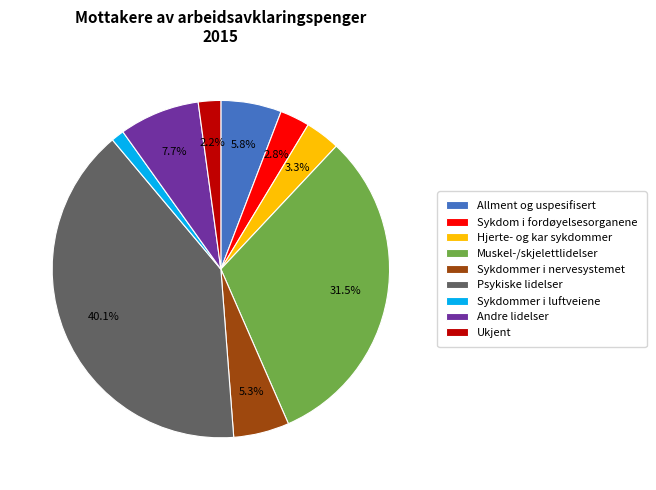

What is the smallest slice in the pie chart?

Sykdommer i luftveiene